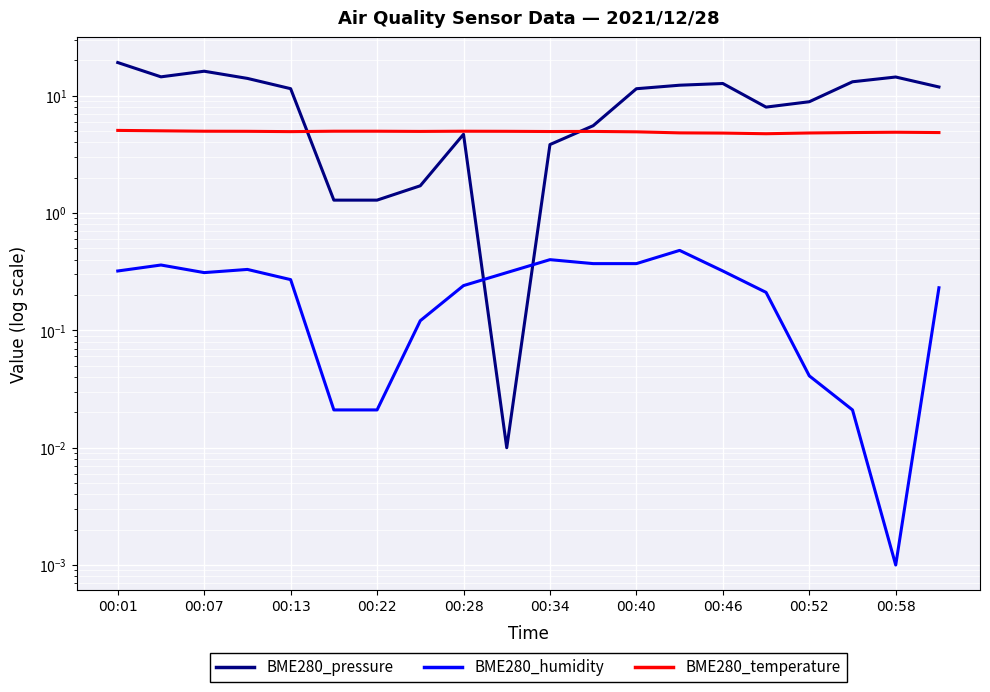

What is the minimum value for BME280_temperature?

4.8